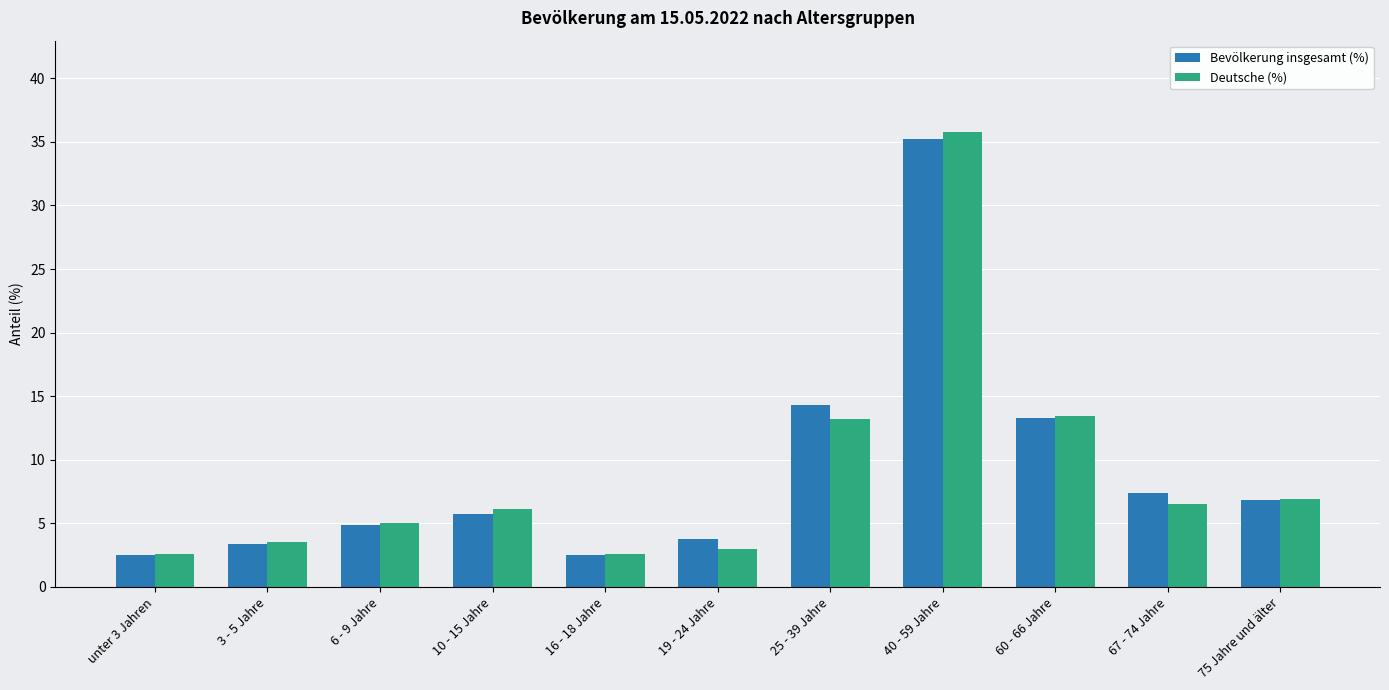

Does the chart contain stacked bars?

No